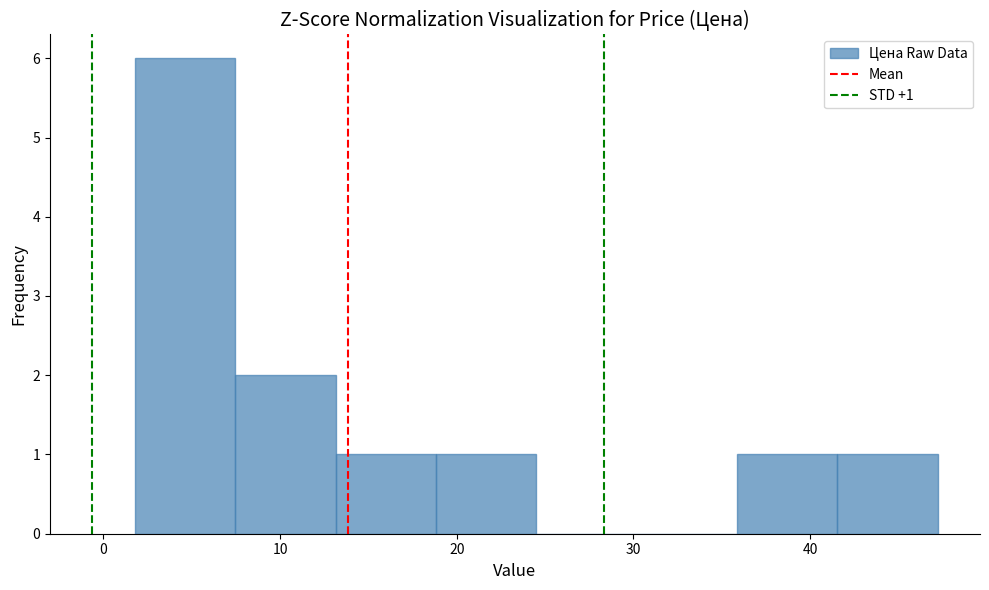

Which range on the x-axis has the tallest bar?

2 to 7